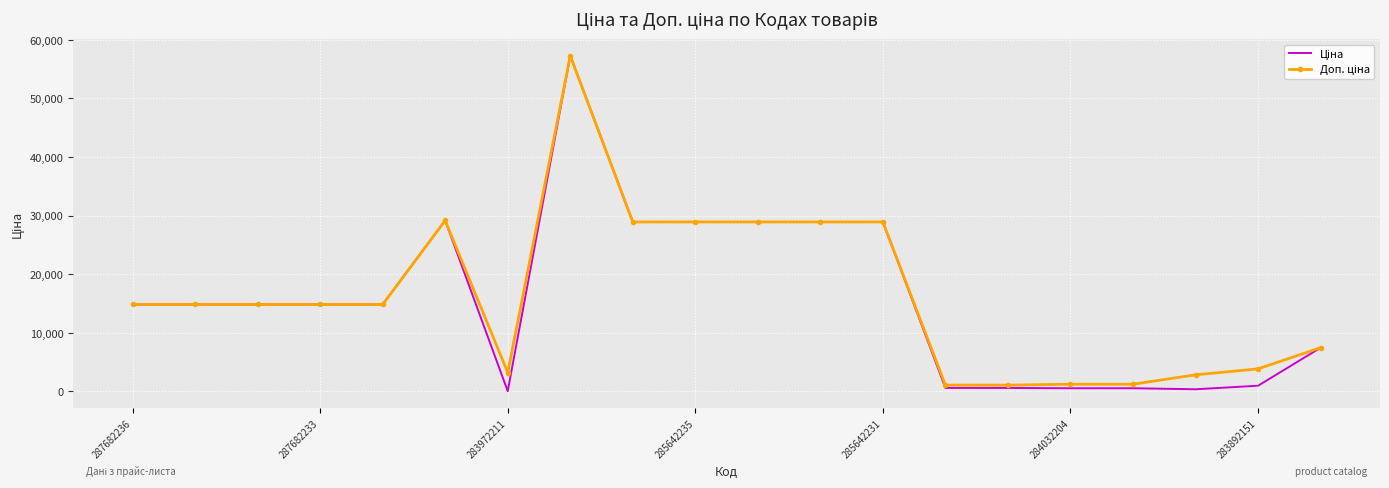

Which series has the widest spread of values?

Ціна